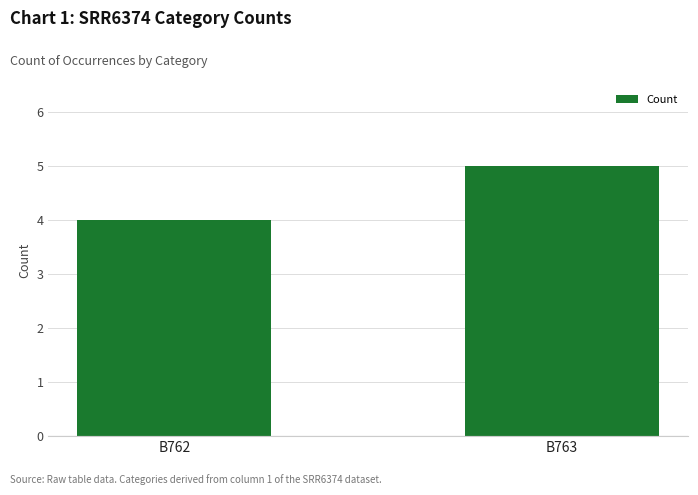

What is the value of the 1st bar from the left?

4